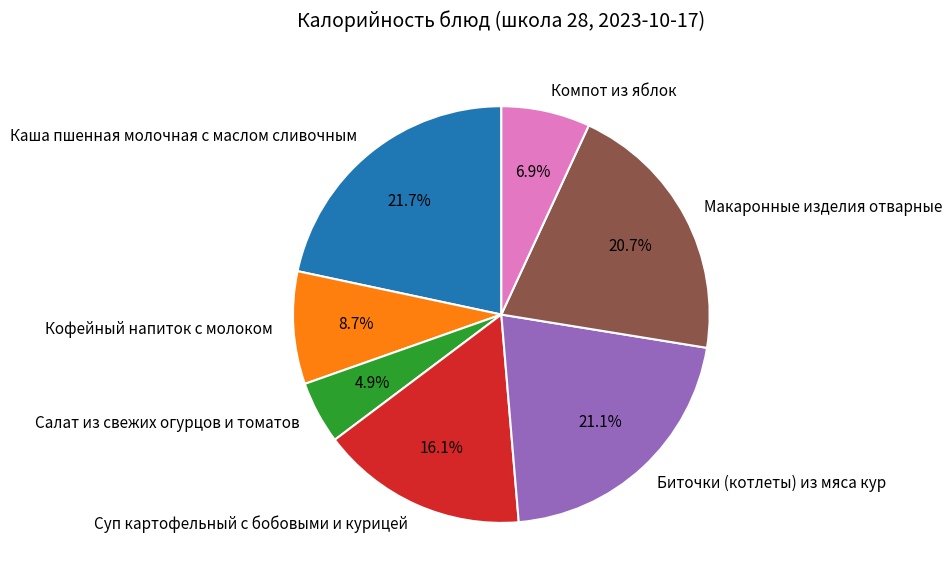

What is the smallest slice in the pie chart?

Салат из свежих огурцов и томатов